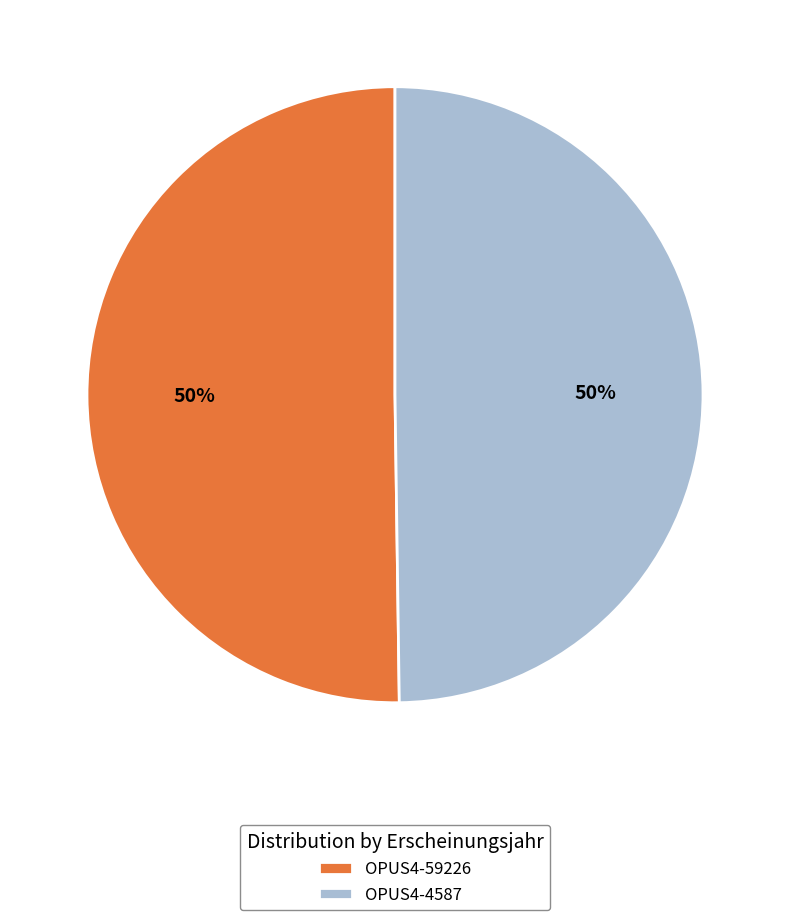

Approximately how many times larger is the value at OPUS4-59226 compared to OPUS4-4587?

1.0